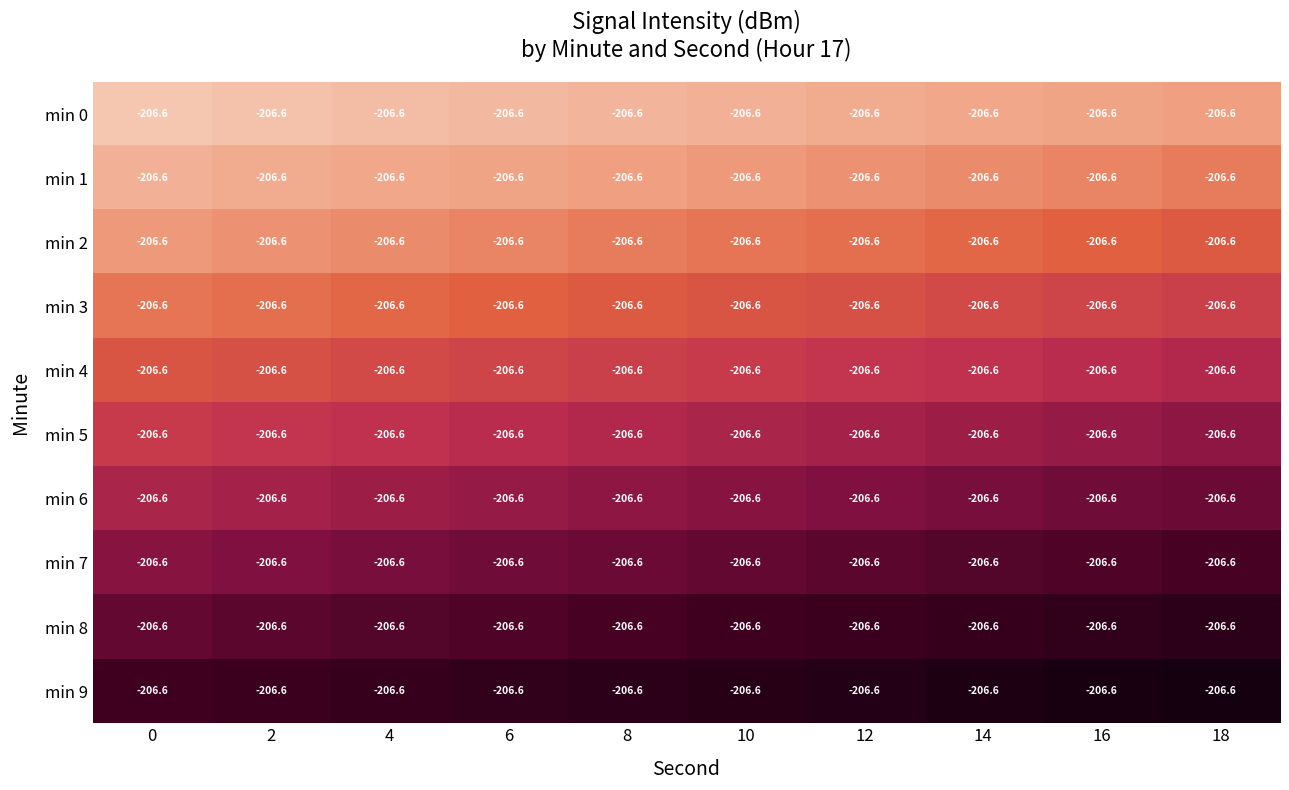

Which series has the largest range (max minus min)?

min 0